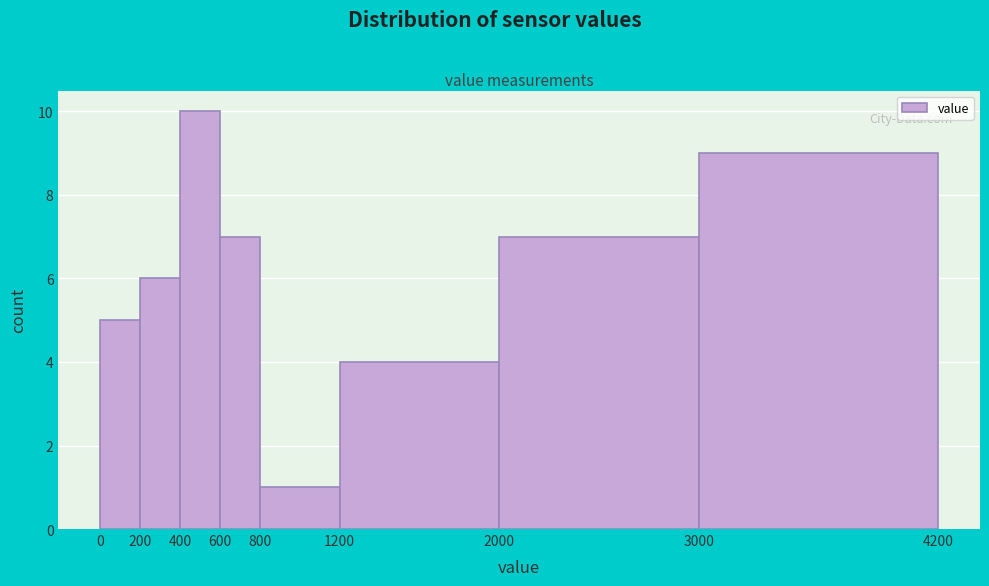

Over which range of the x-axis is the bar tallest?

400 to 600